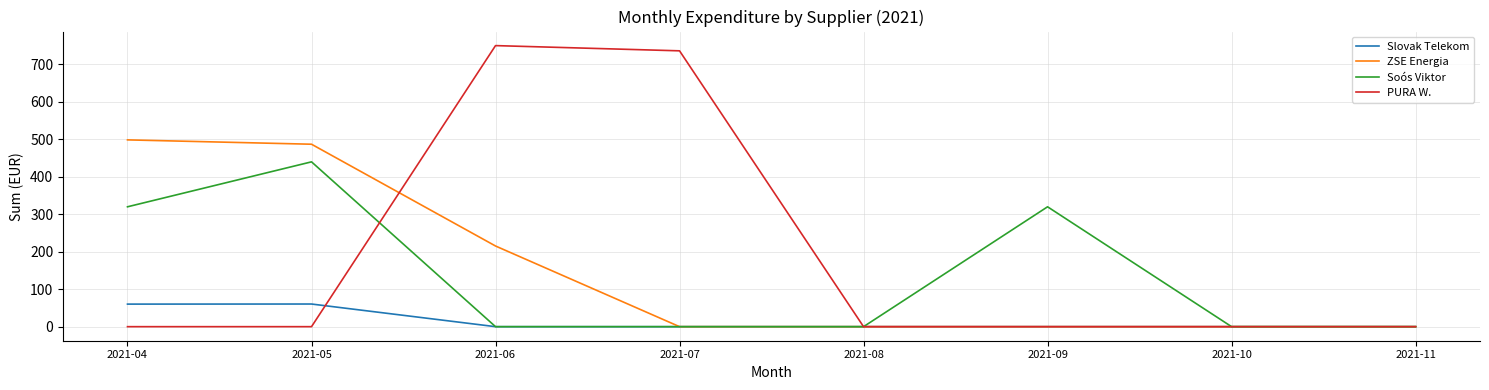

The value of ZSE Energia at 2021-07 is 0.0. True or false?

True